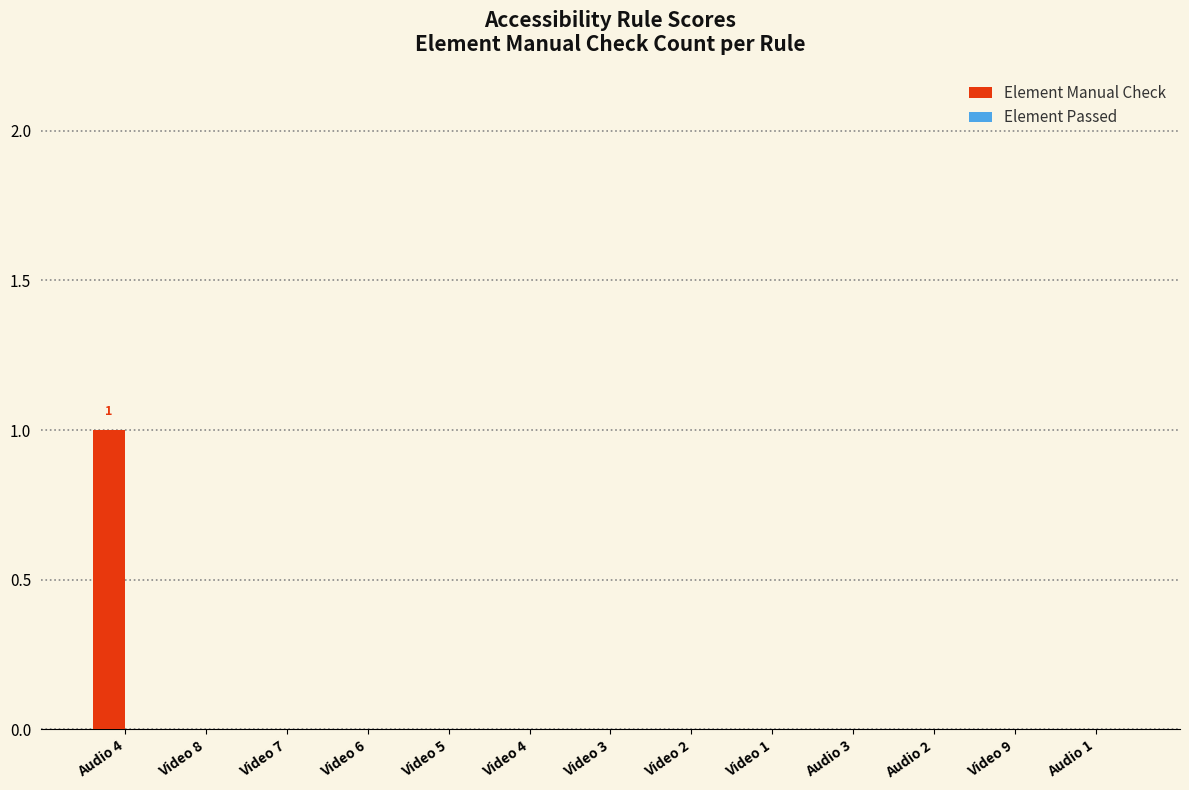

Reading left to right, what are all the values shown in this chart?

Audio 4=1	Video 8=0	Video 7=0	Video 6=0	Video 5=0	Video 4=0	Video 3=0	Video 2=0	Video 1=0	Audio 3=0	Audio 2=0	Video 9=0	Audio 1=0